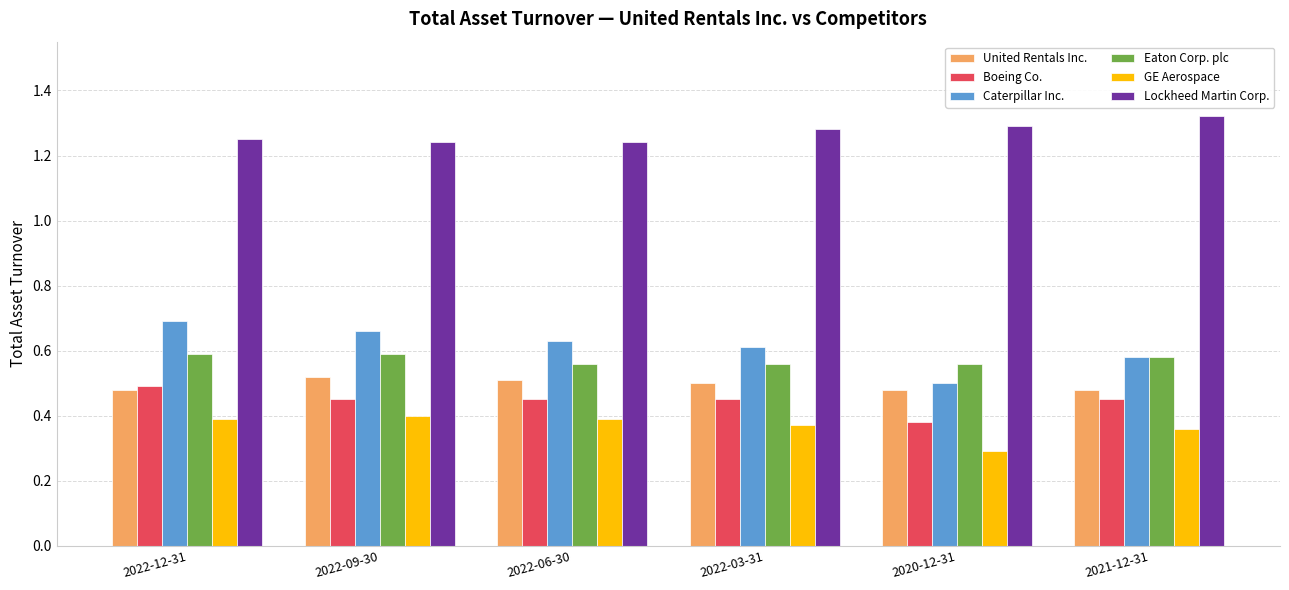

List the series in order of their peak value, highest first.

Lockheed Martin Corp., Caterpillar Inc., Eaton Corp. plc, United Rentals Inc., Boeing Co., GE Aerospace